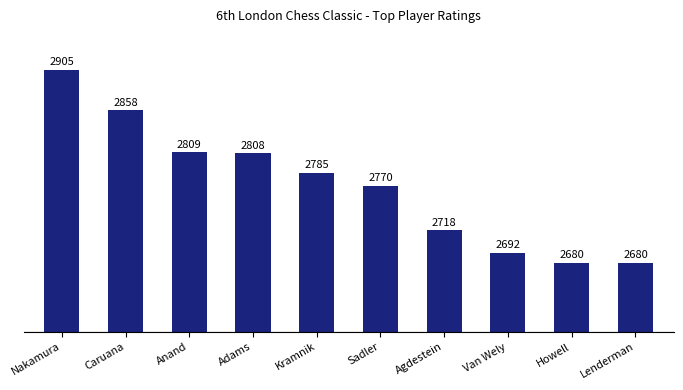

What position from the left is Nakamura?

1